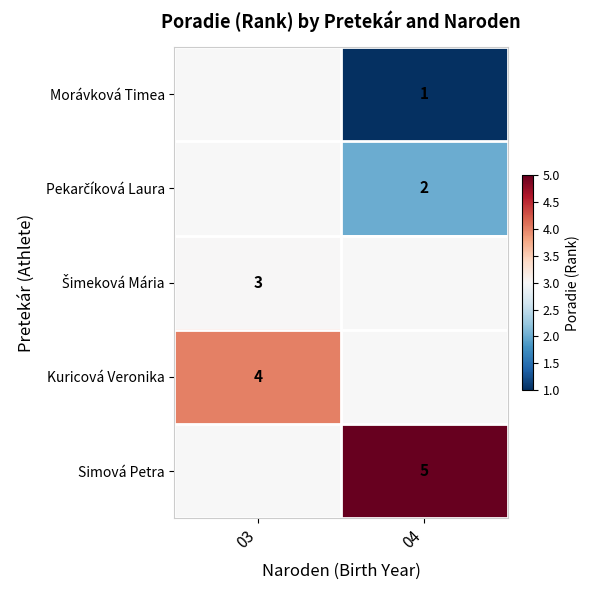

The value of Simová Petra at 04 is 5. True or false?

True